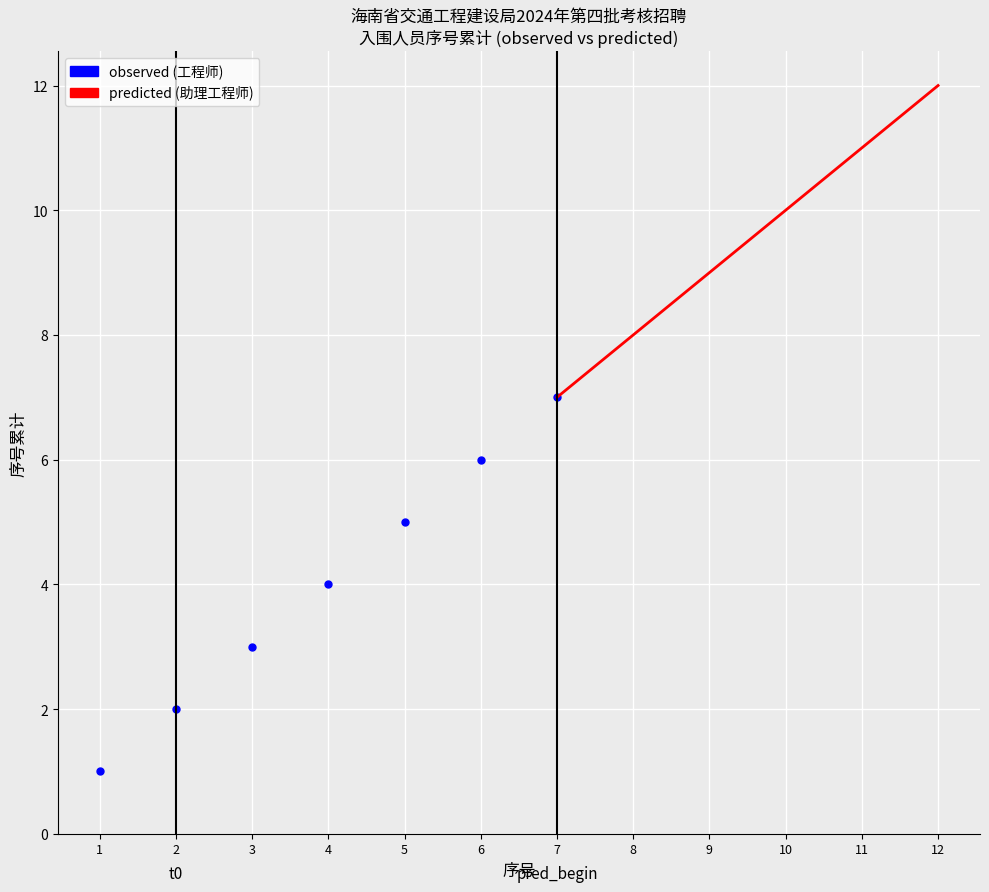

Between 1 and 8, which series saw the biggest shift?

observed